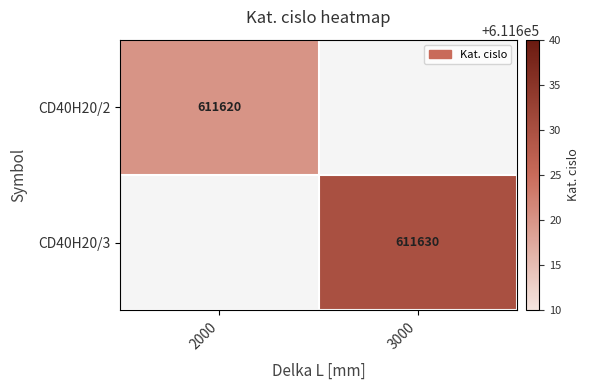

What is the smallest value displayed?

611620.0